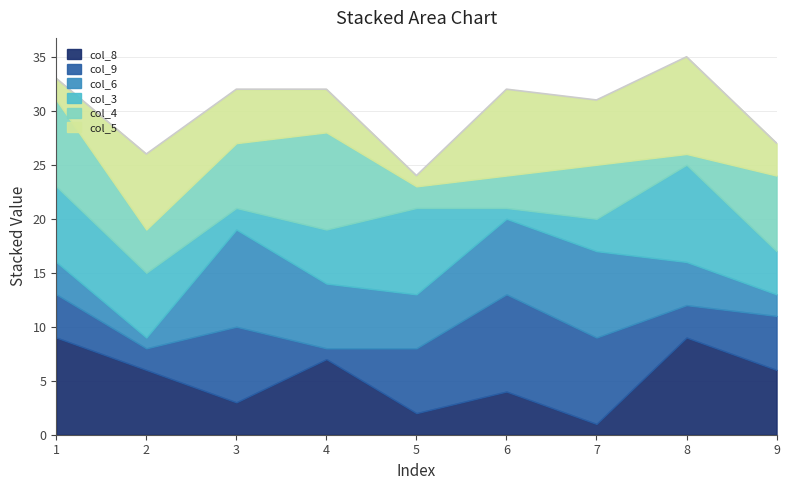

Between 4 and 5, which series saw the biggest shift?

col_4